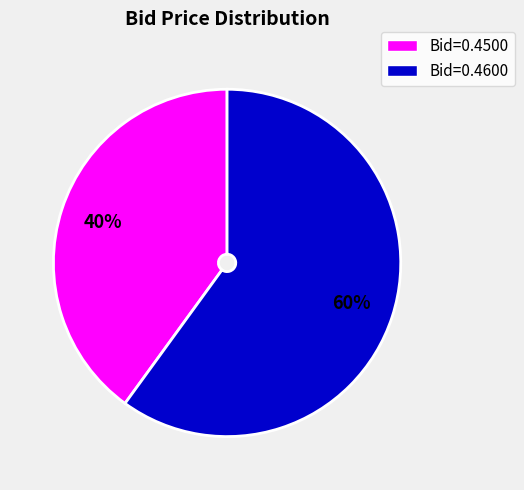

Does any single category account for the majority?

Yes